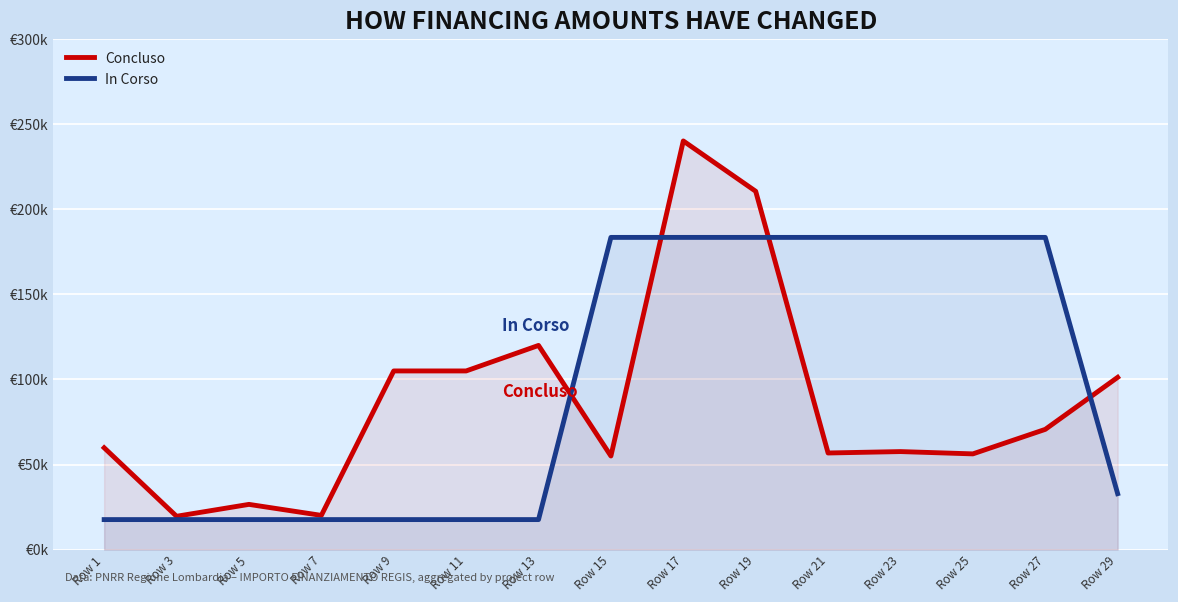

What are all the series names shown in the legend?

Concluso, In Corso